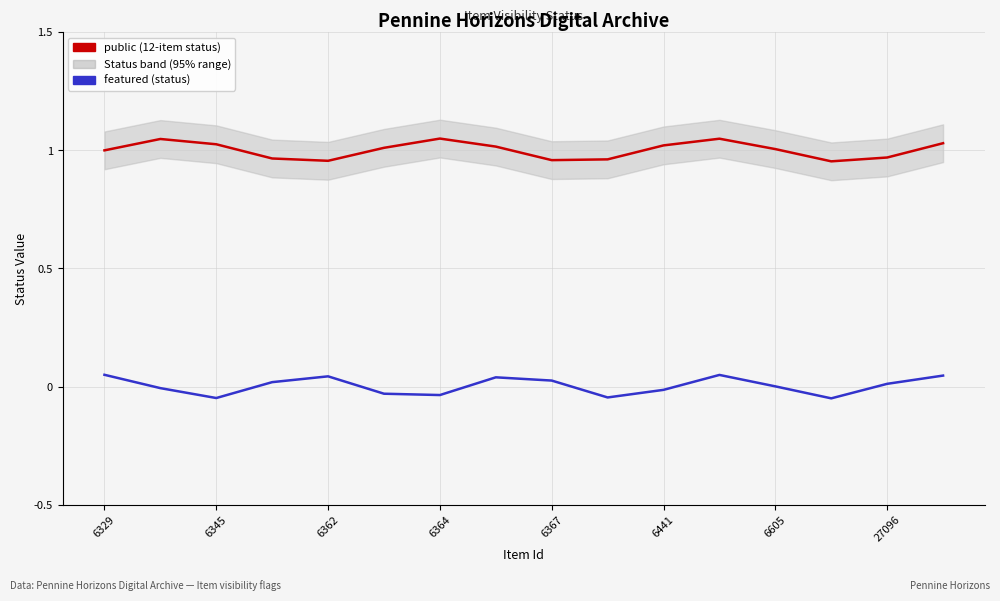

What is the maximum value shown in the chart?

1.0